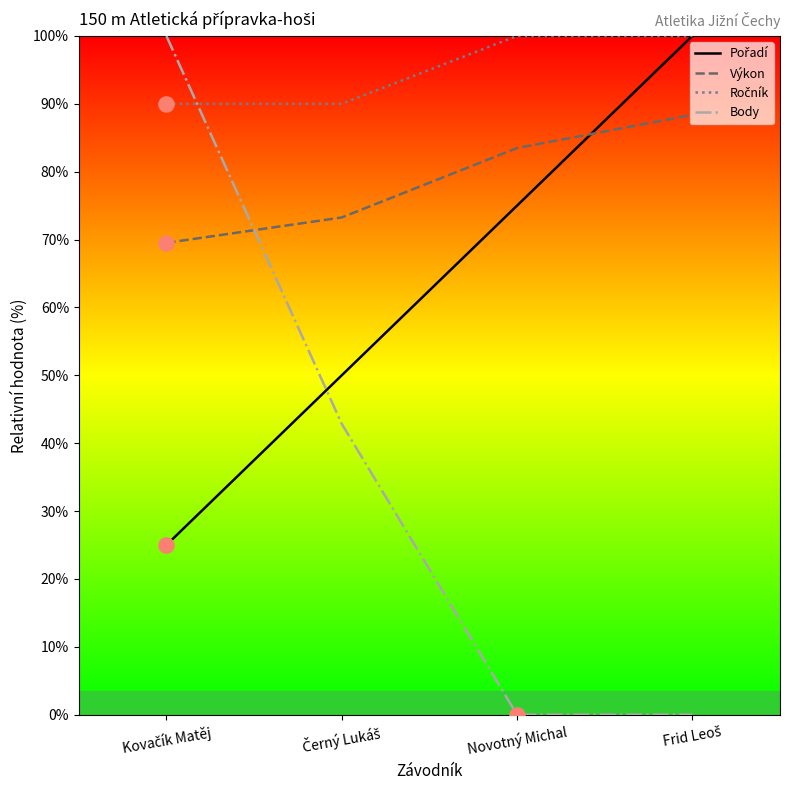

Which series has the widest spread of Y values?

Body